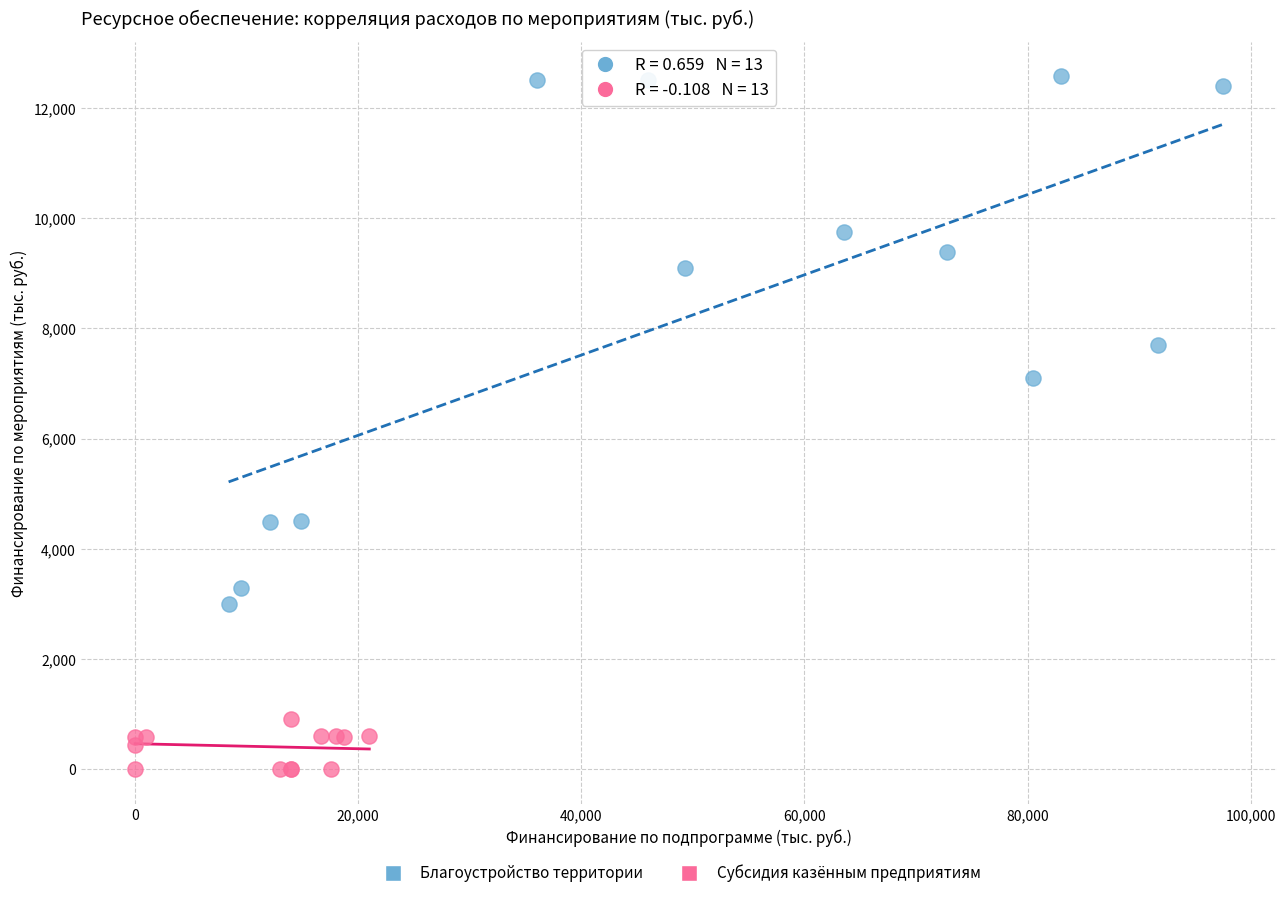

Which series contains the highest Y value?

Благоустройство территории